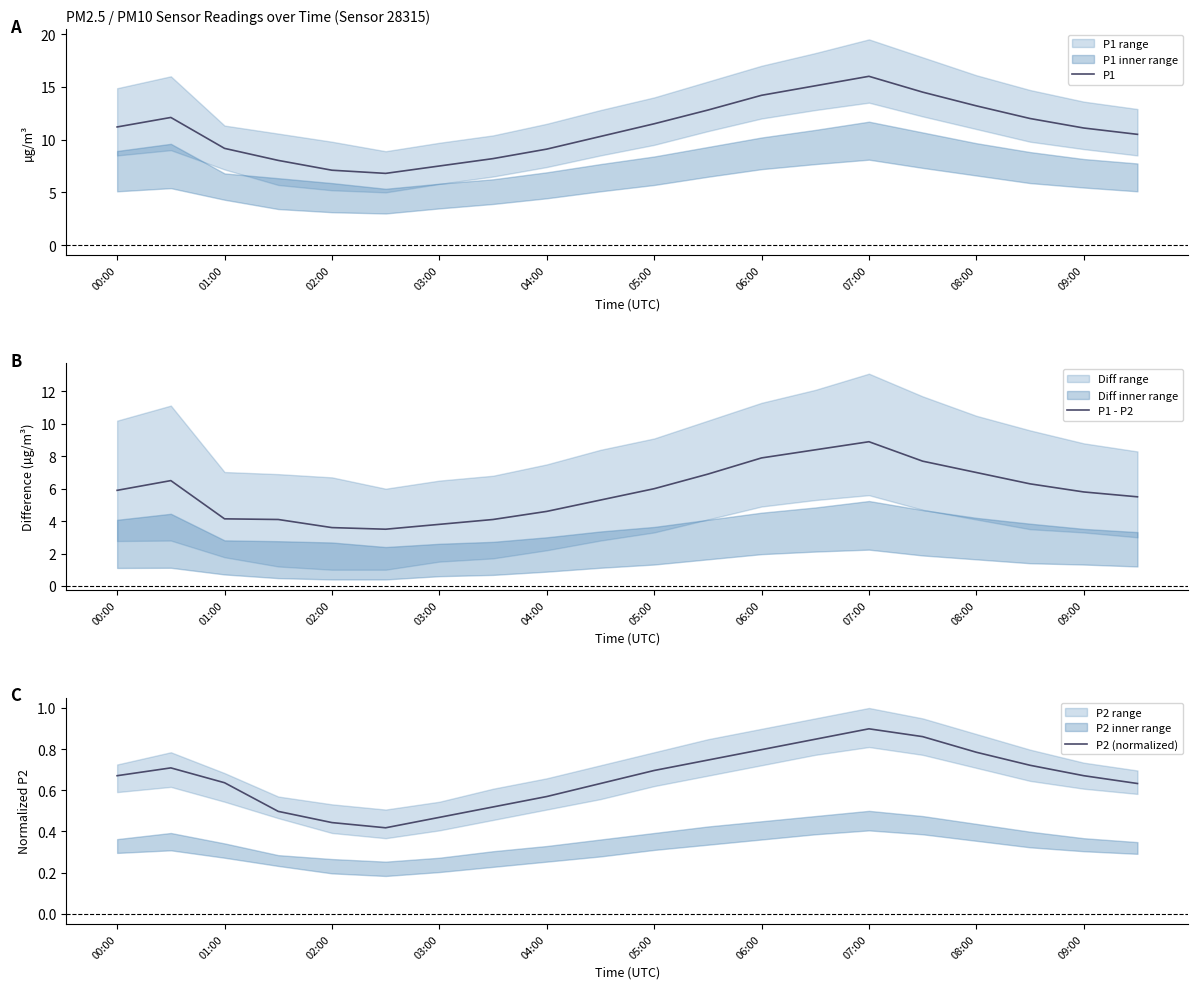

List the series in order of their peak value, lowest first.

P2 (normalized), P1 - P2, P1